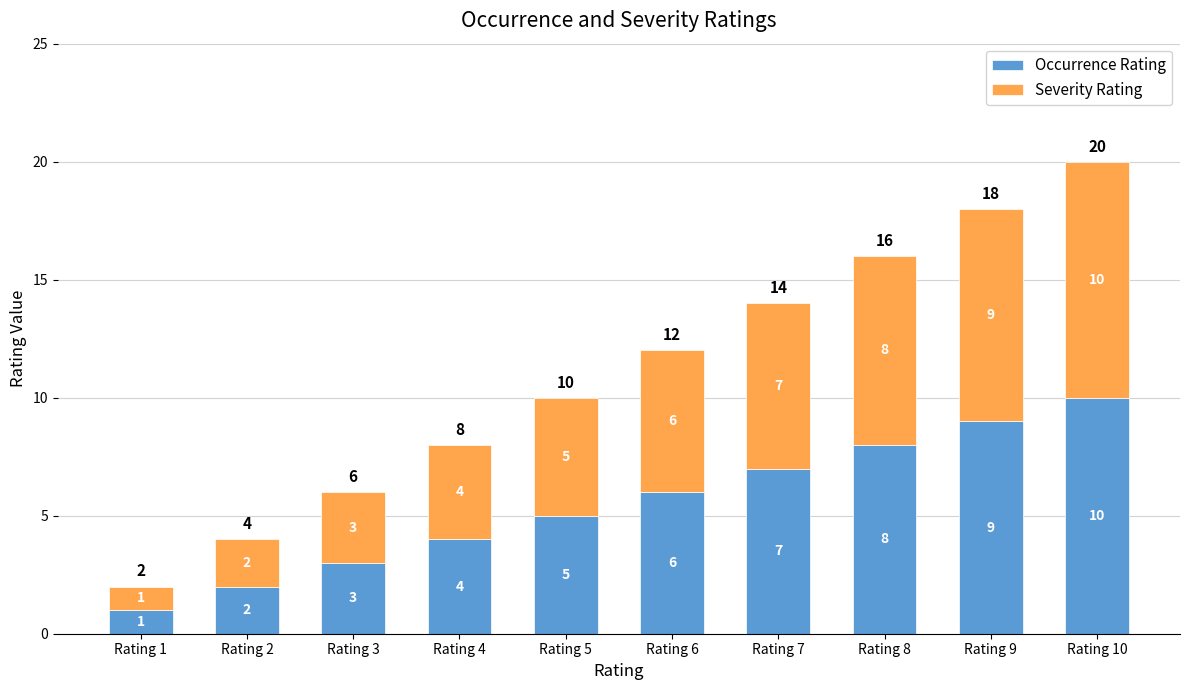

Is it true that Occurrence Rating equals 1 at Rating 1?

True